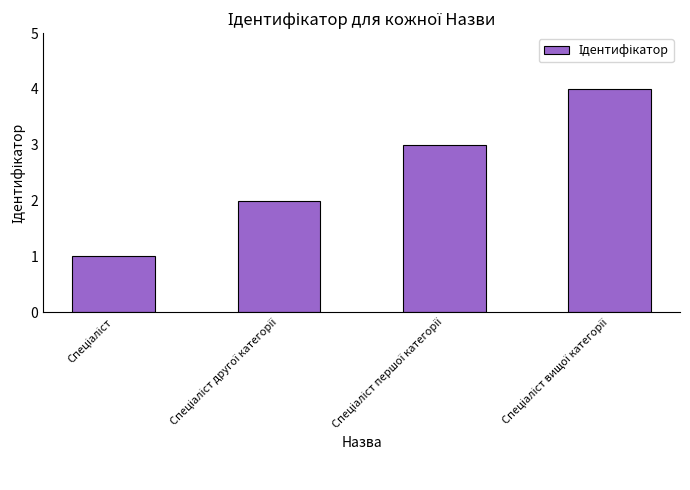

What is the difference between the maximum and minimum values?

3